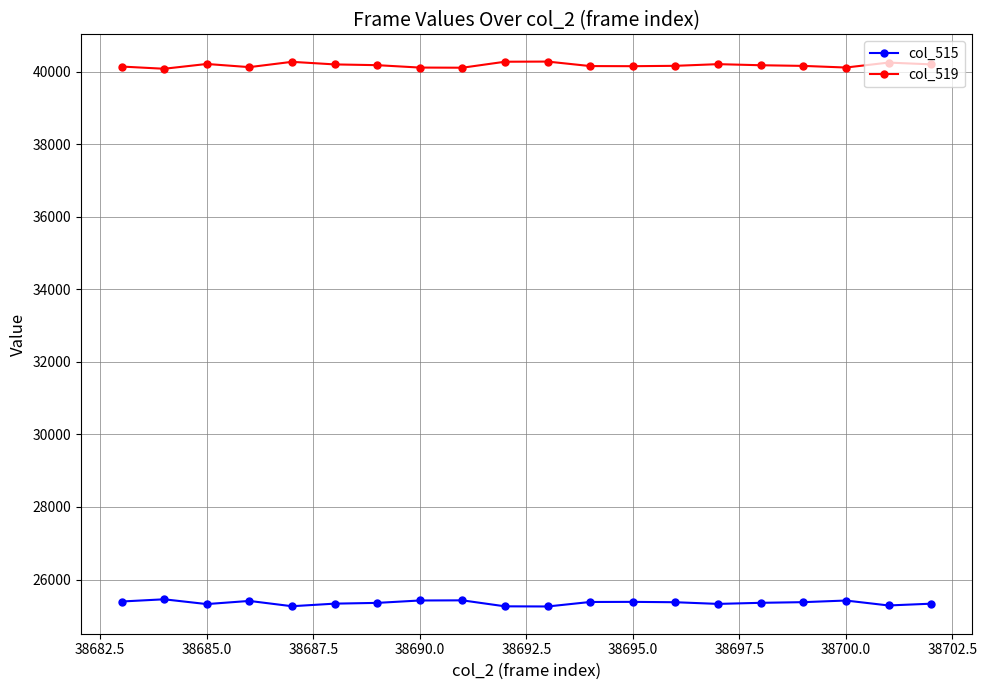

True or false: col_519 has more than 0 points higher than both neighbors.

True